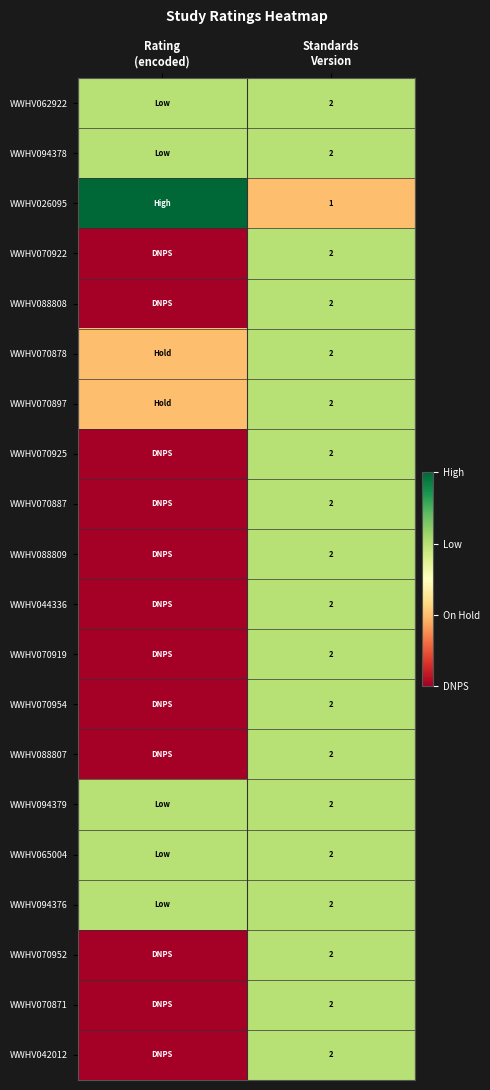

At which label is WWHV094376 closest to 2?

Rating (encoded)